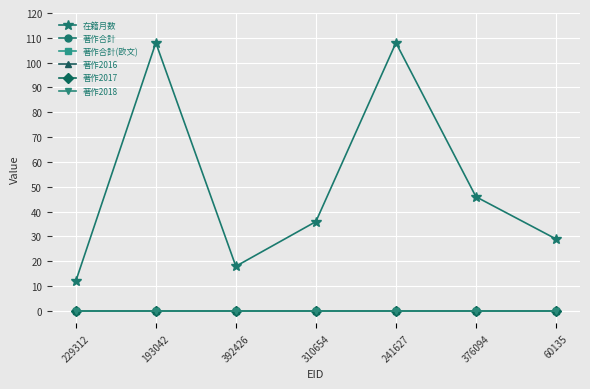

How many lines are shown in the chart?

6